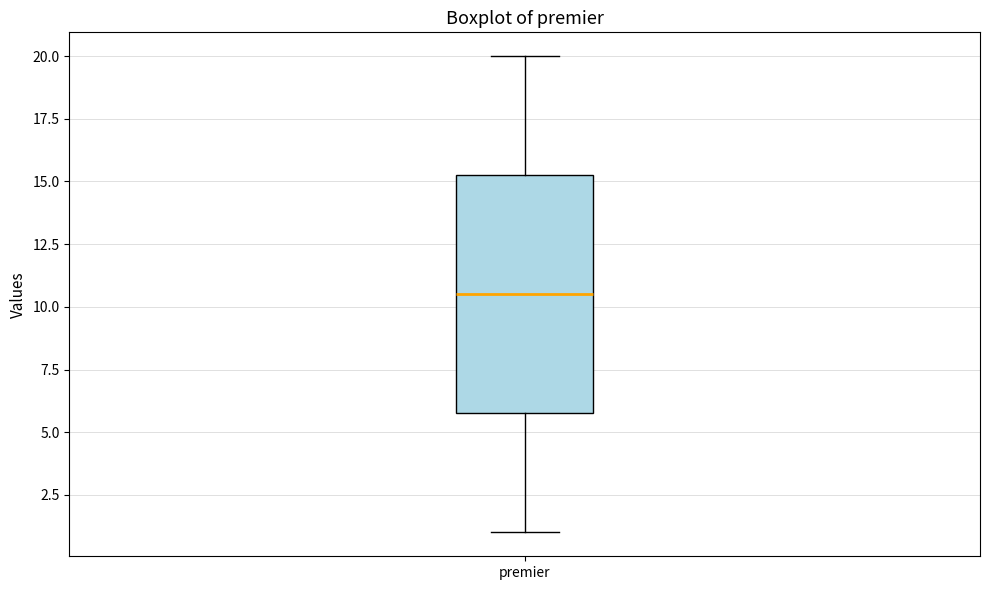

Read this box plot against the y-axis: the position of the median line, the range covered by the box, and the ends of both whiskers. The values are not printed on the chart, so give them approximately, as read against the axis.

median 10.5, box 6.0 to 15.5, whiskers 1.0 to 20.0